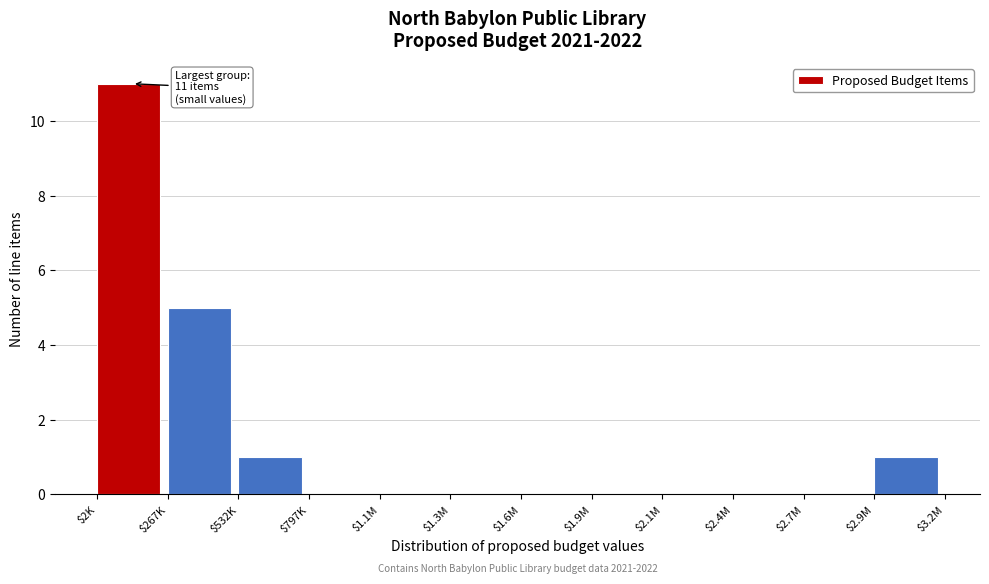

What is the maximum value shown in the chart?

11